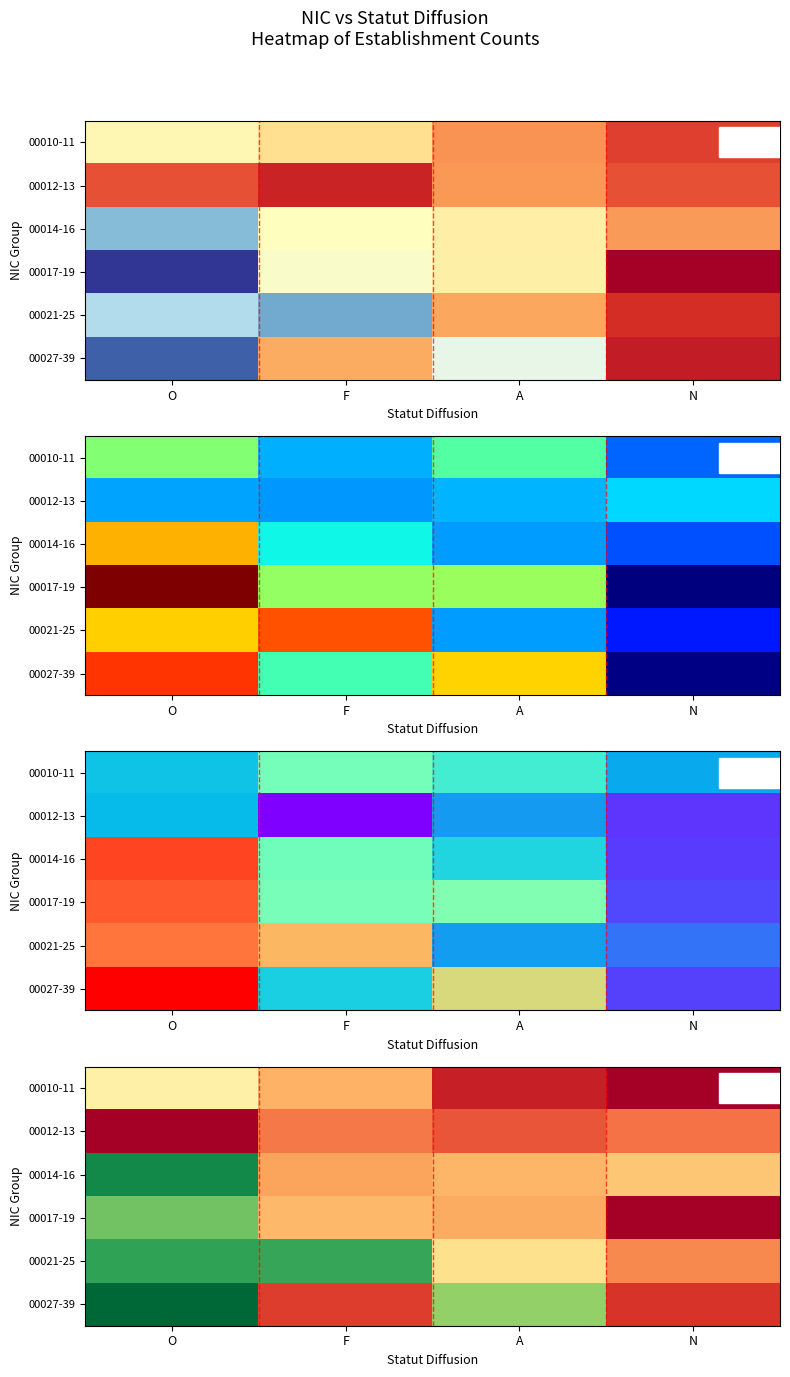

What is the difference between the maximum and minimum values in the 00014-16 series?

5.4